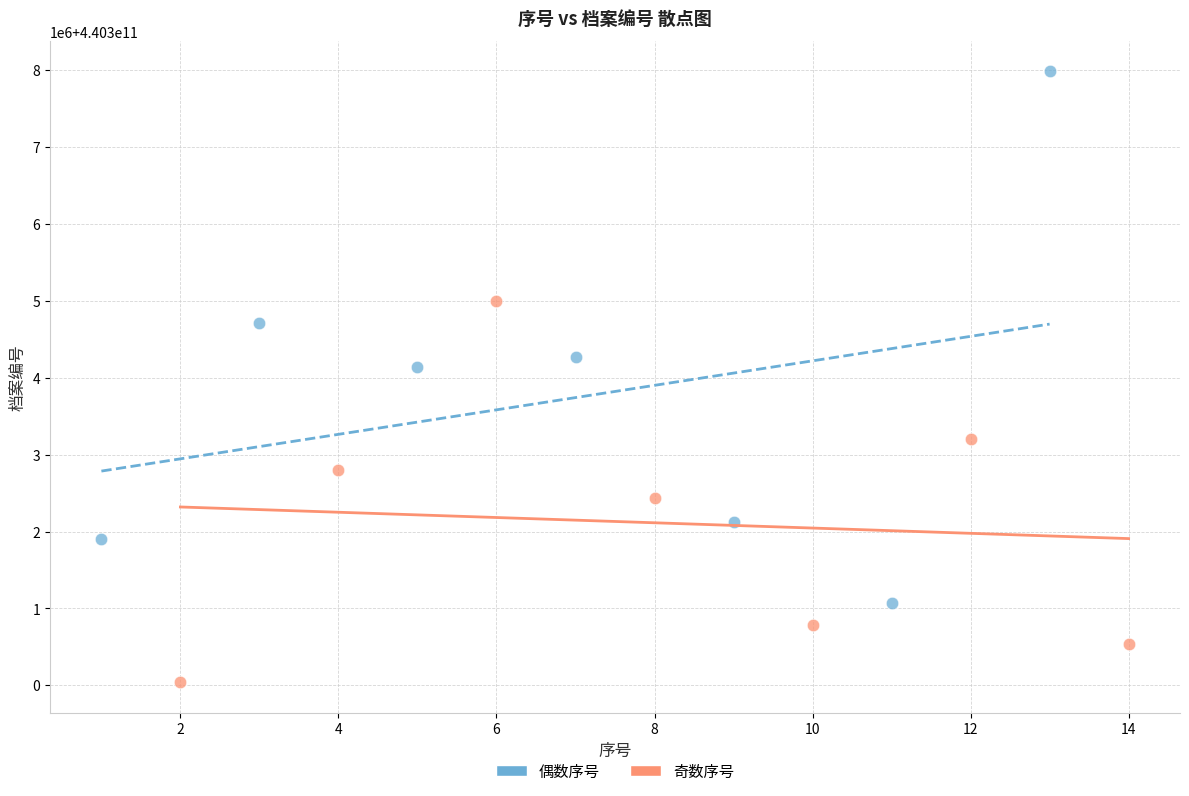

Which series has the largest Y range (max minus min)?

偶数序号